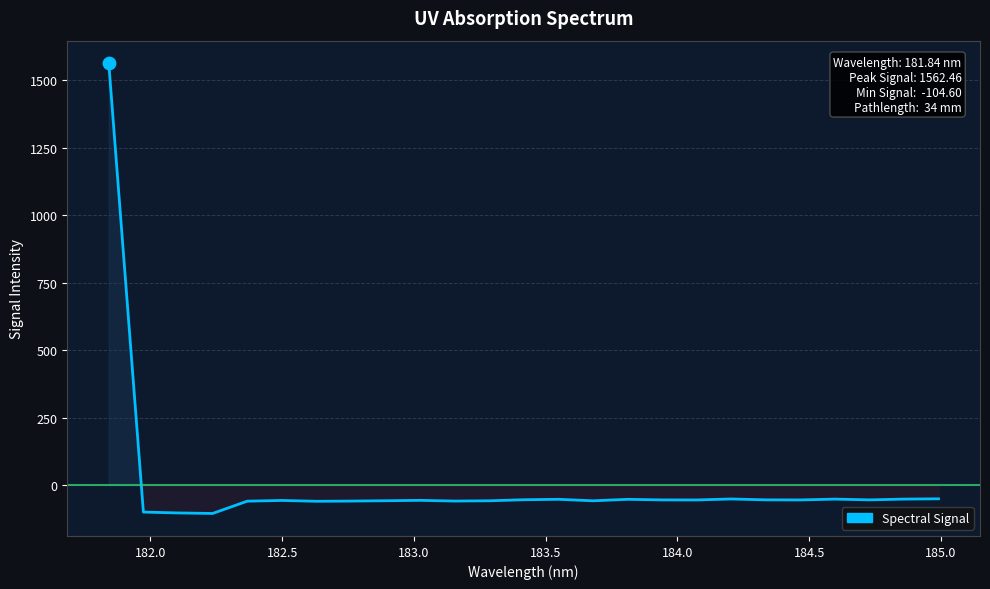

What is the greatest value displayed?

1562.5